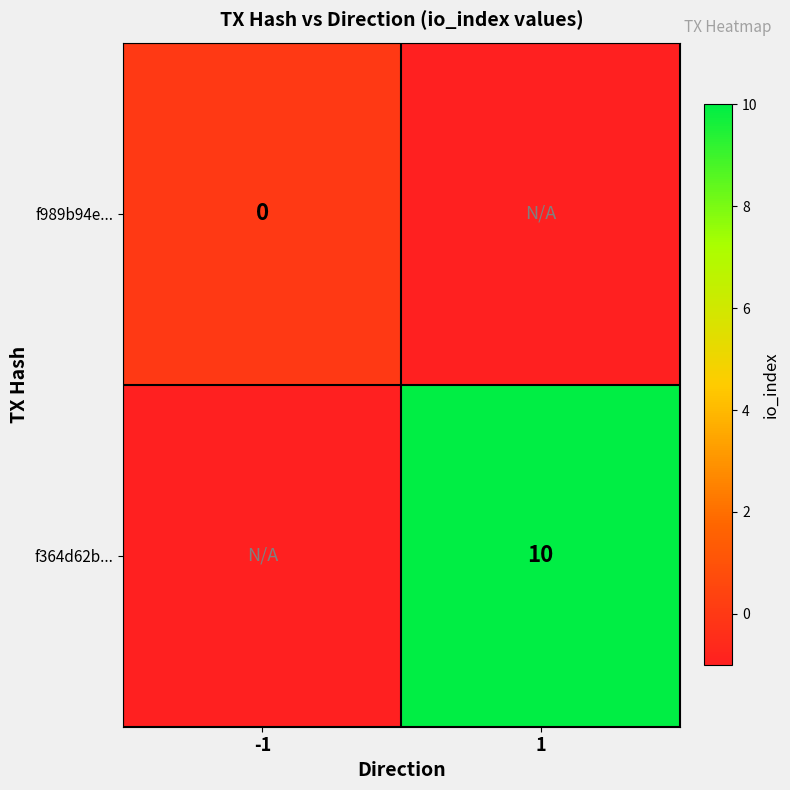

True or false: f364d62b... has a value of 2 at 1.

False